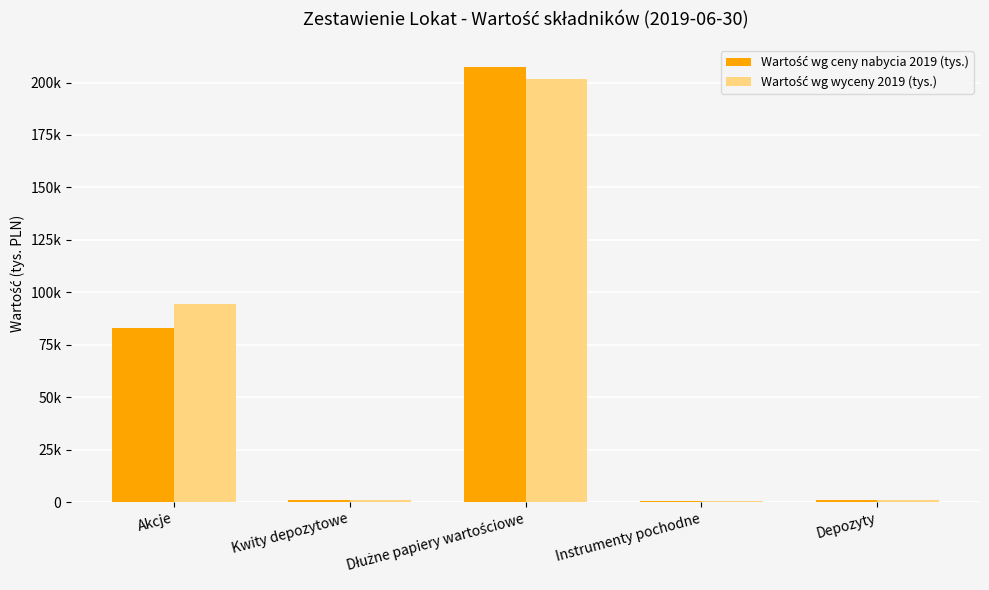

Are the bars grouped side by side (vs. stacked)?

Yes